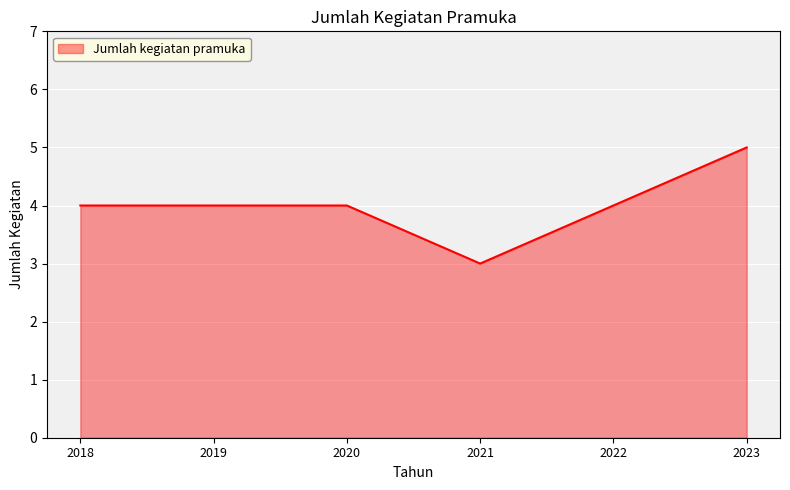

What is the change in value from 2021 to 2022?

+1